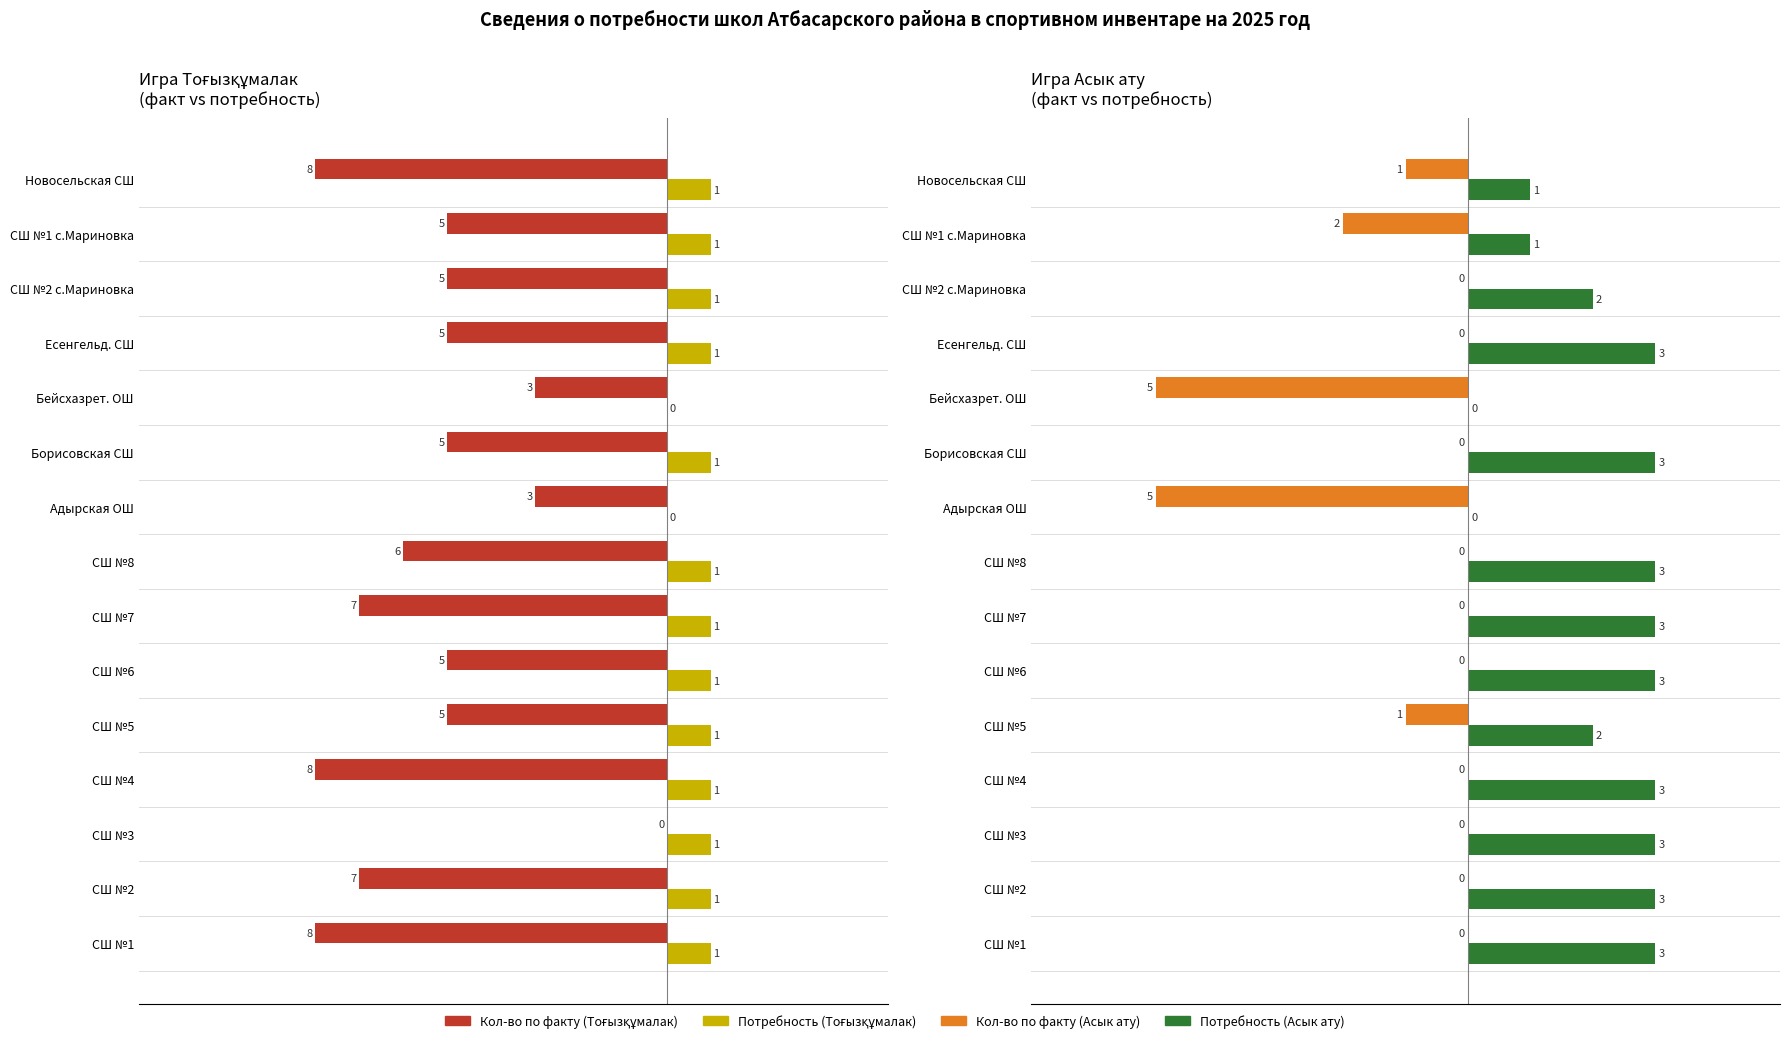

Read the Потребность (Асык ату) value at СШ №8.

3